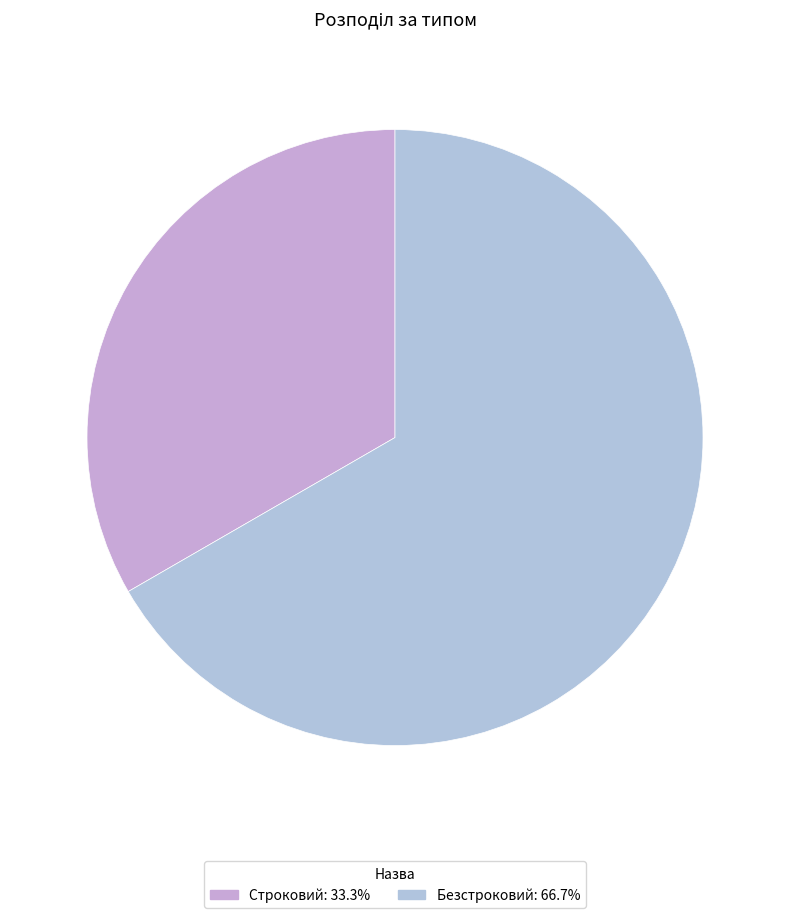

To the nearest percent, what is the average slice percentage?

50%